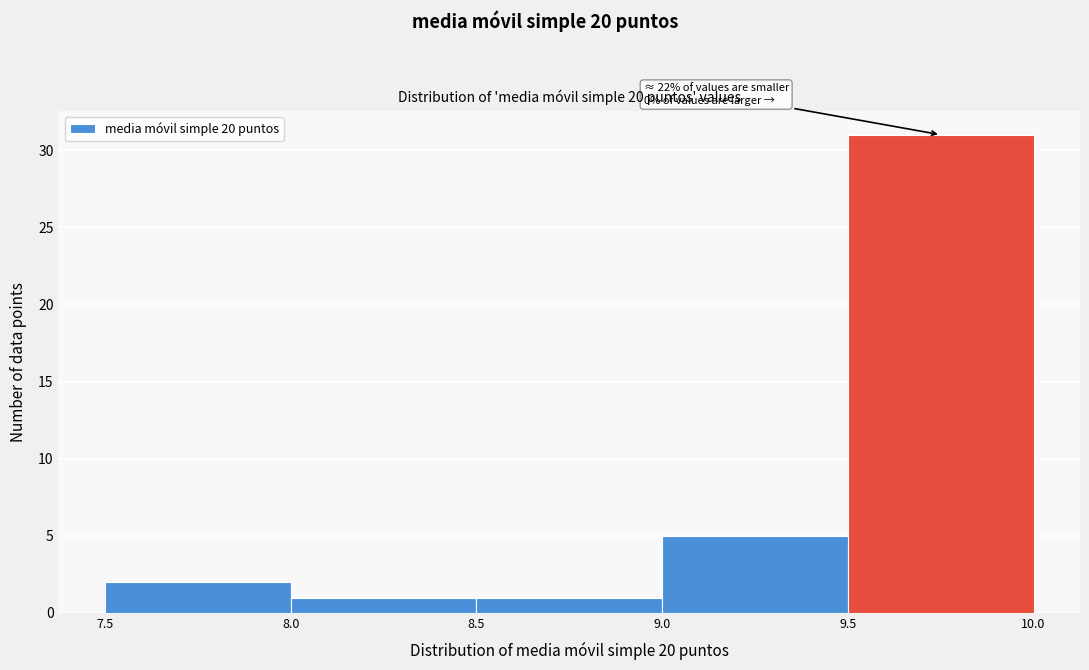

Which range on the x-axis has the tallest bar?

9.5 to 10.0